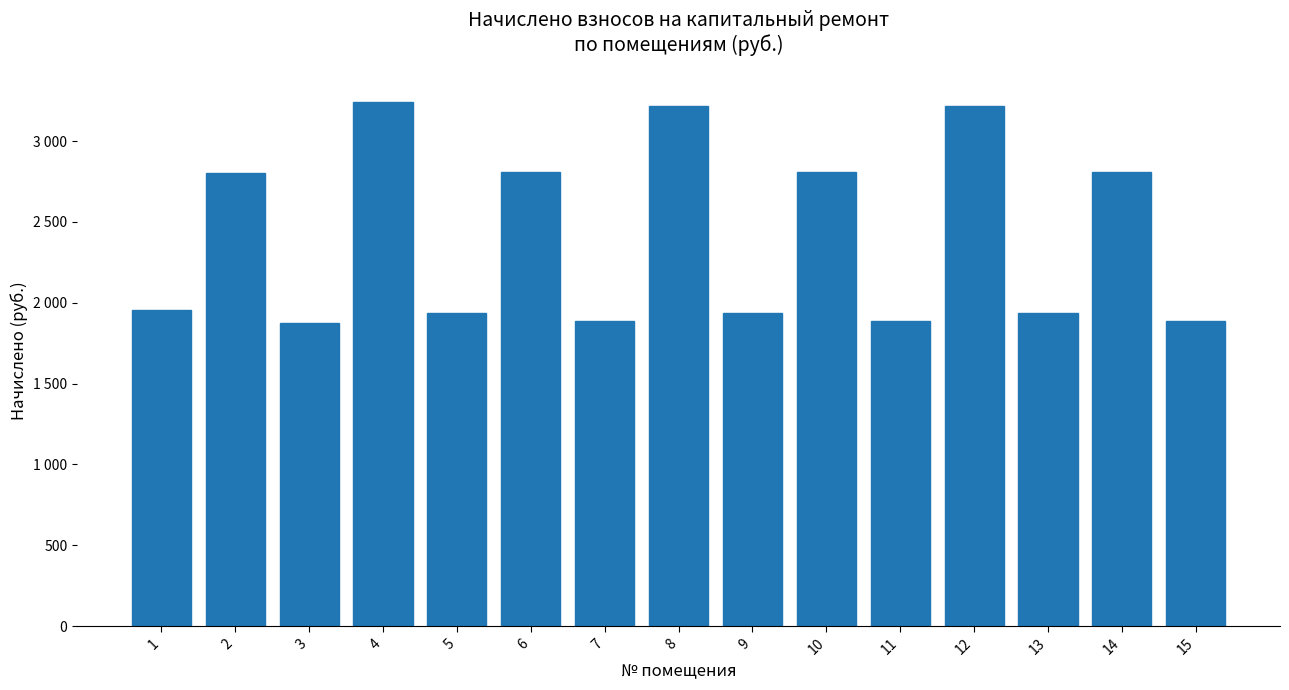

What is the smallest value displayed?

1873.8